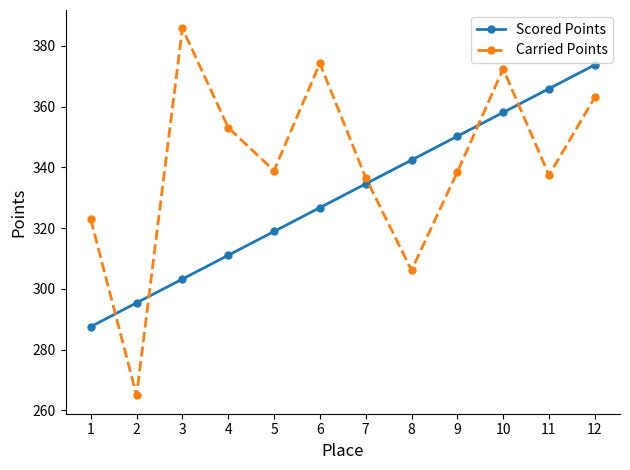

How many times do Carried Points and Scored Points cross each other?

5